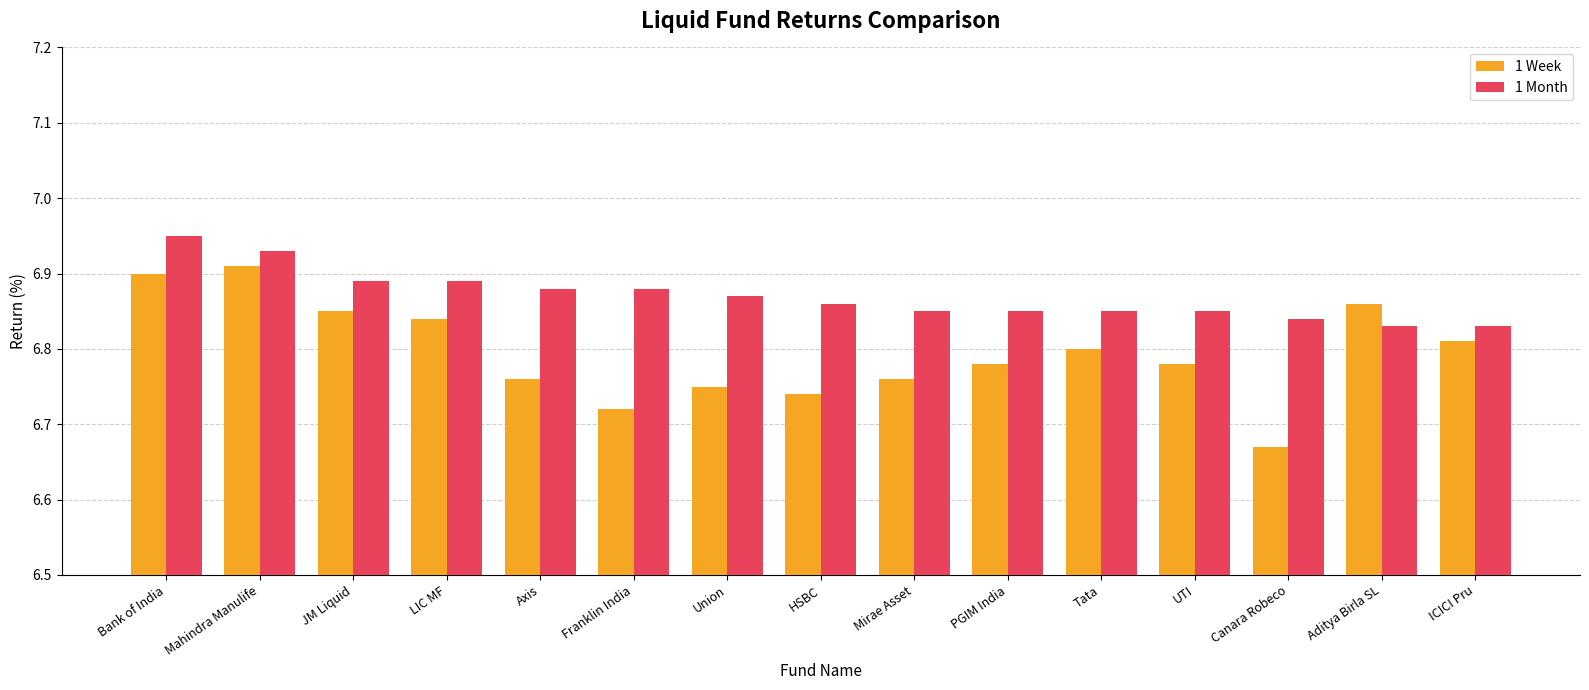

How many categories are shown in the chart?

15